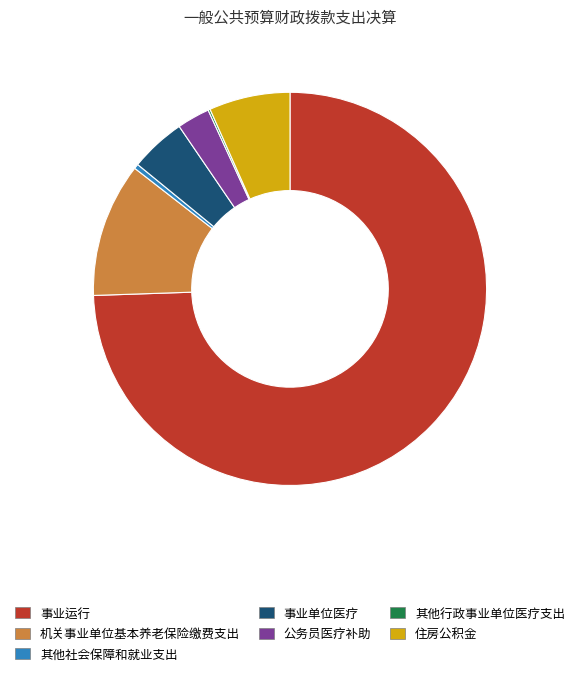

True or false: 事业运行 accounts for 74% of the total.

True